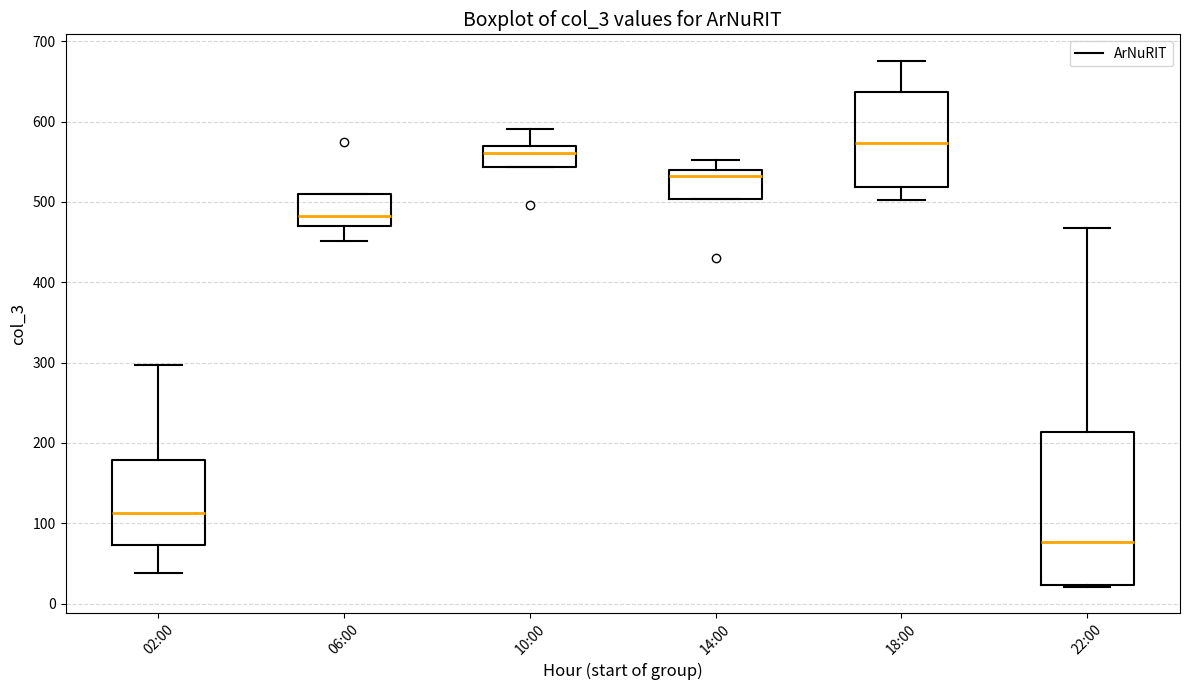

Which box has the highest median line?

18:00